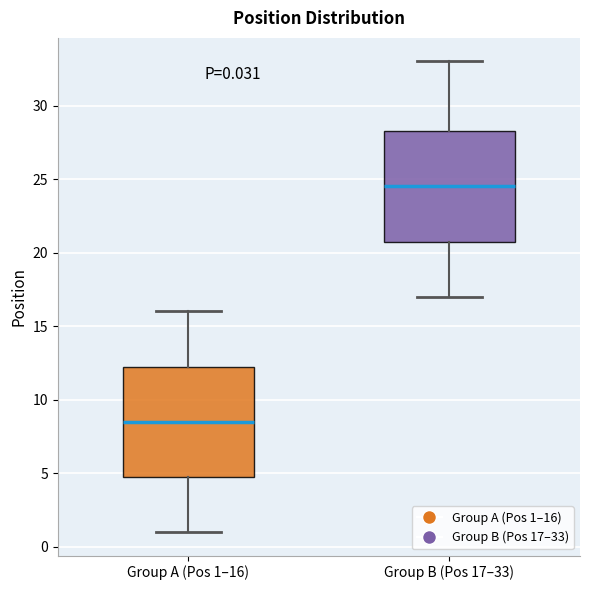

Which box's median line is the lowest?

Group A (Pos 1–16)